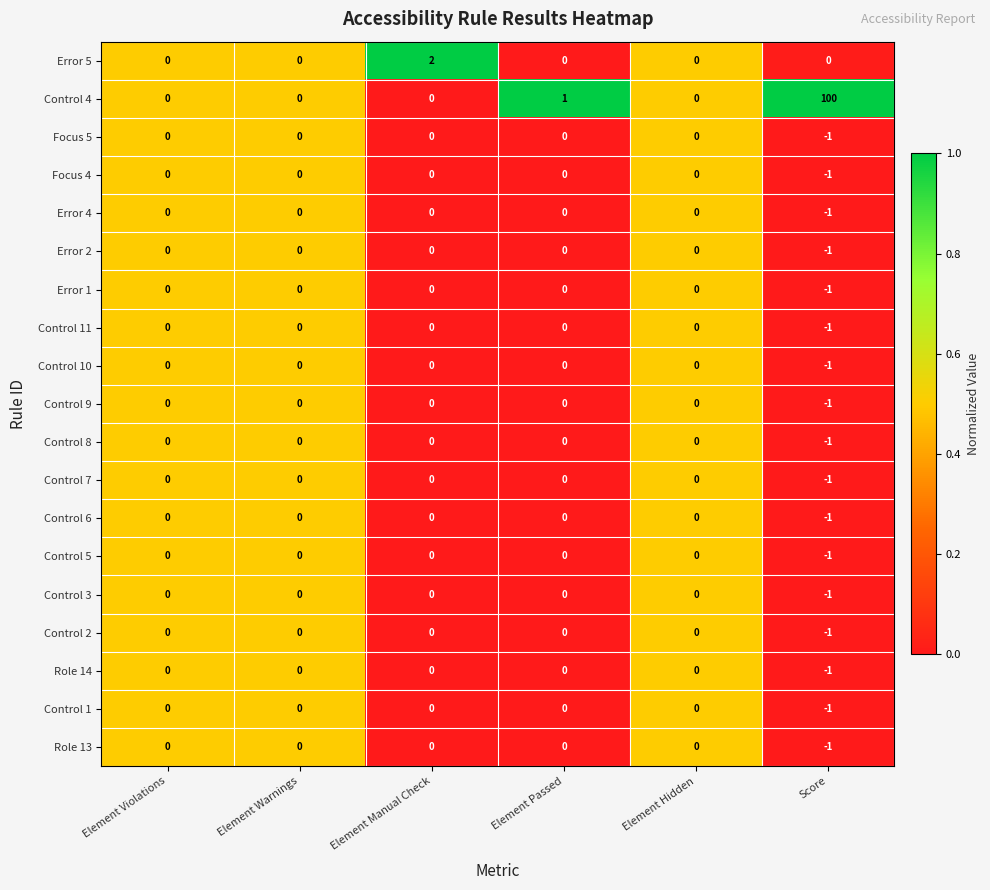

Which label corresponds to the smallest value in the chart?

Score